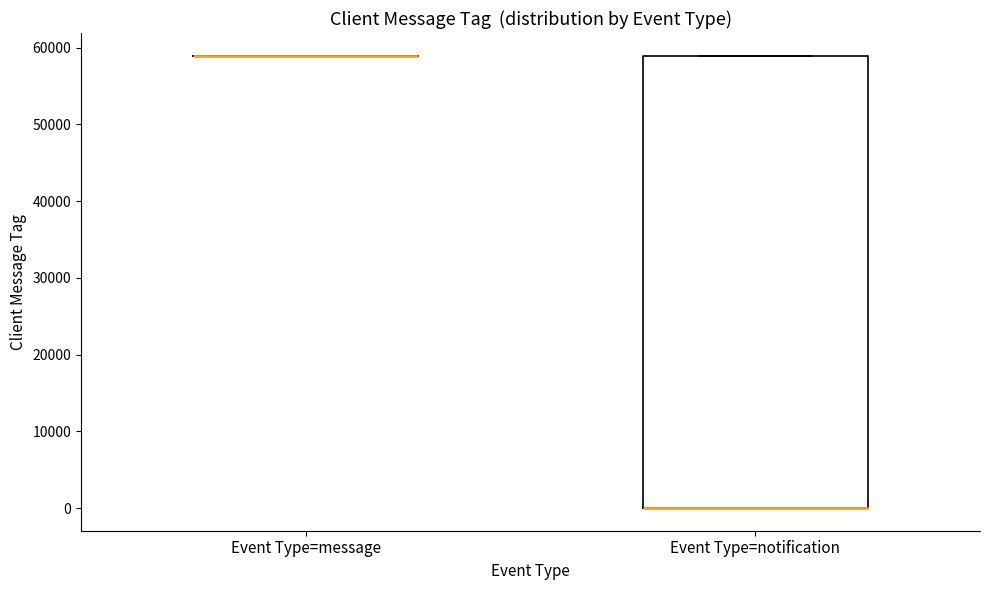

Reading left to right, transcribe this box plot: for each box, give where its median line is, the range the box spans, and where its two whiskers end, as read against the y-axis. The values are not printed on the chart, so give them approximately, as read against the axis.

Event Type=message: box collapsed to a line at 59000, whiskers 59000 to 59000
Event Type=notification: median 0 (drawn on the box's lower edge), box 0 to 59000, whiskers 0 to 59000